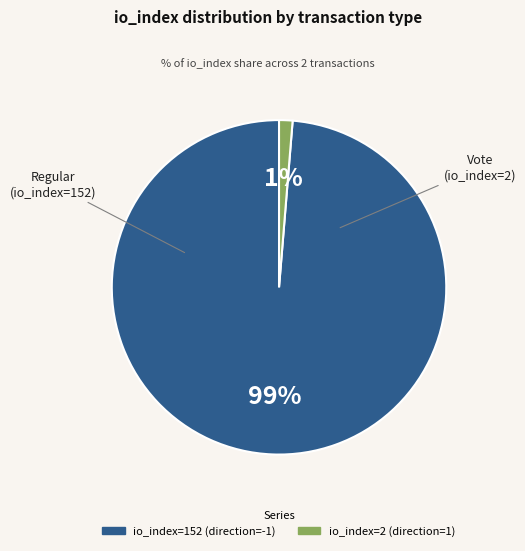

The io_index=152 (direction=-1) slice represents 99% of the pie. True or false?

True